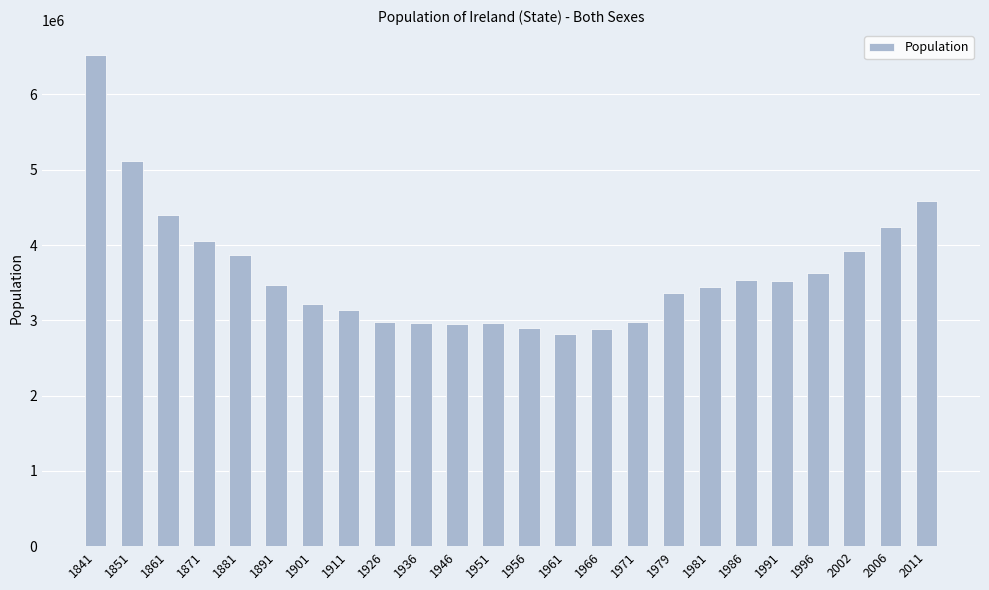

What is the difference between the values at 1951 and 1996?

665494